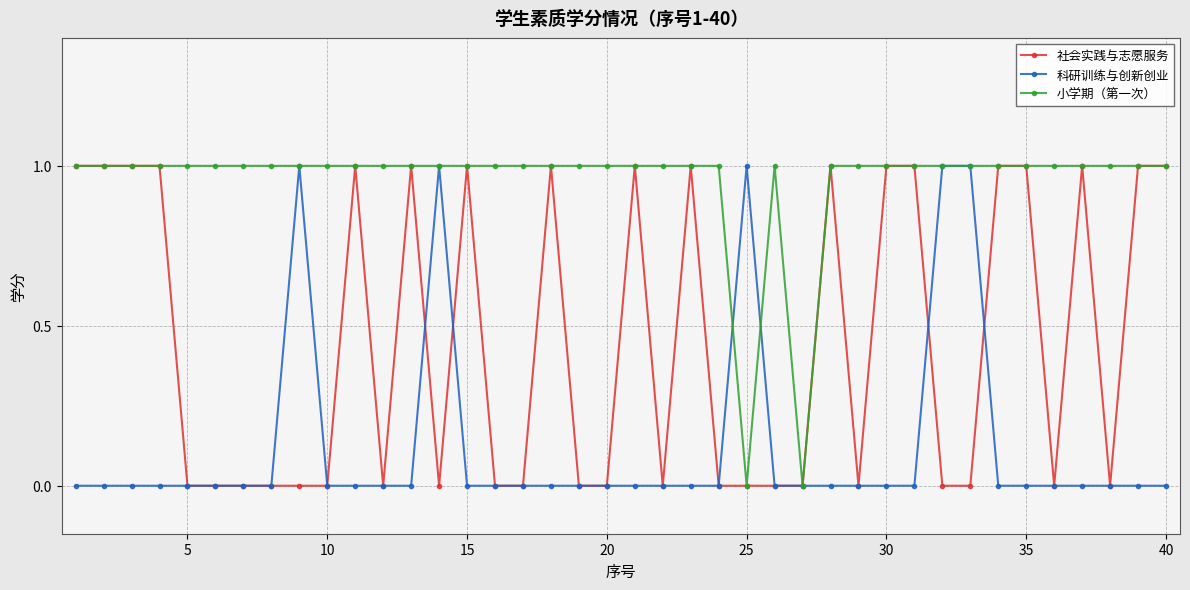

True or false: 社会实践与志愿服务 has more than 1 points higher than both neighbors.

True